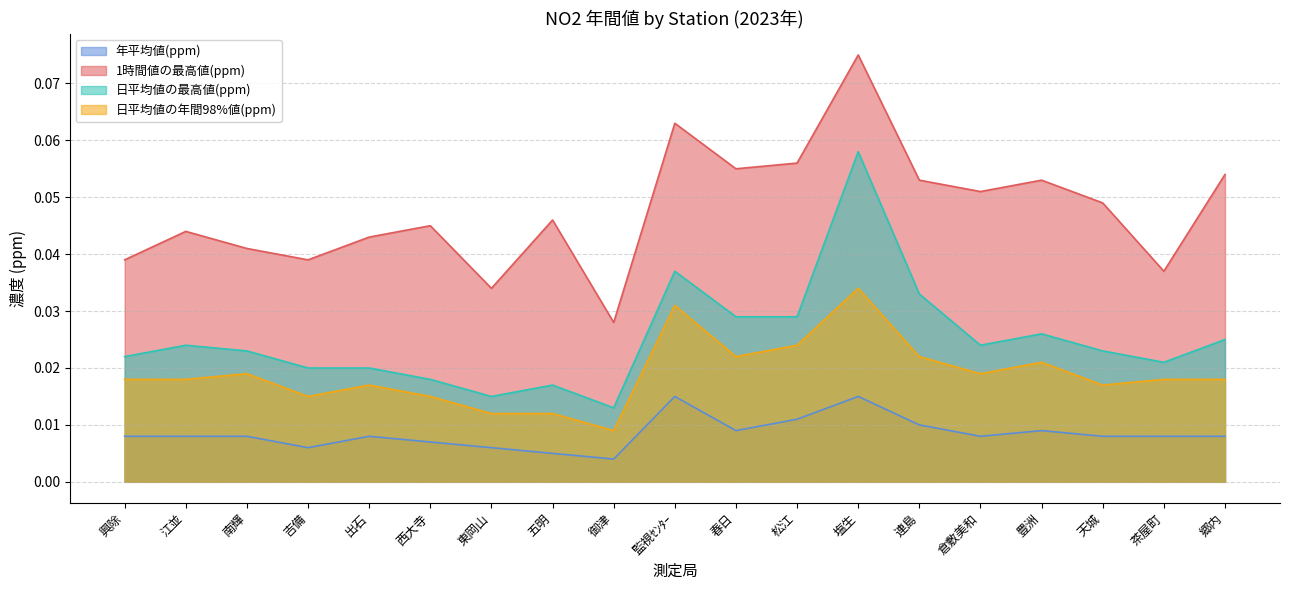

What value does the 1時間値の最高値(ppm) series have at 郷内?

0.1